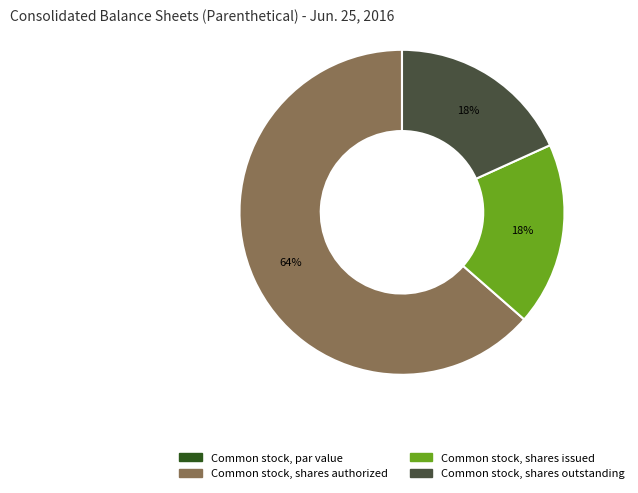

What percentage is the Common stock, shares outstanding slice, to the nearest percent?

18%